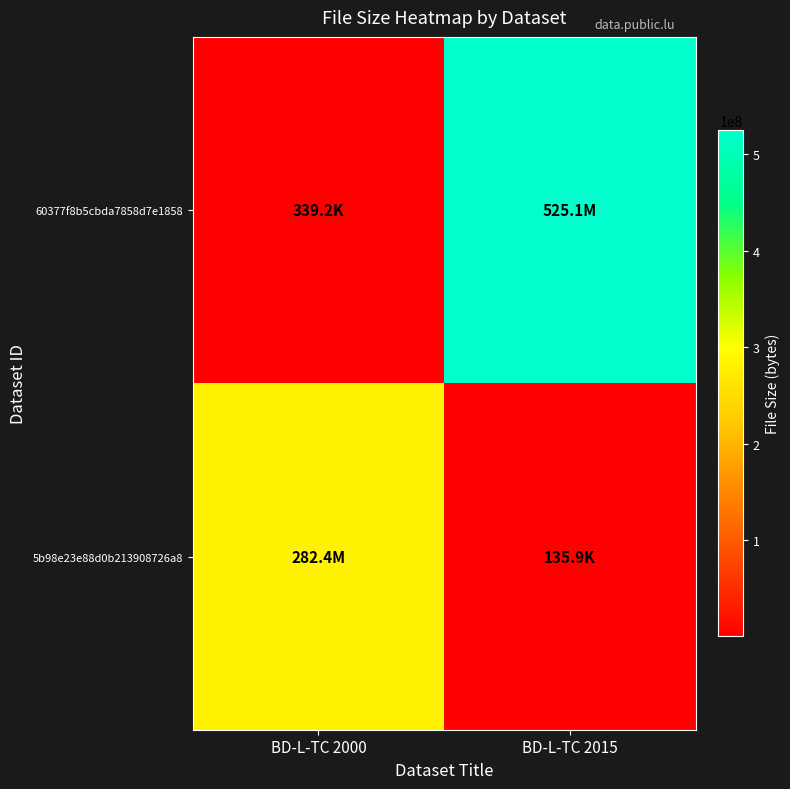

Rank the series by their maximum value, from lowest to highest.

5b98e23e88d0b213908726a8, 60377f8b5cbda7858d7e1858